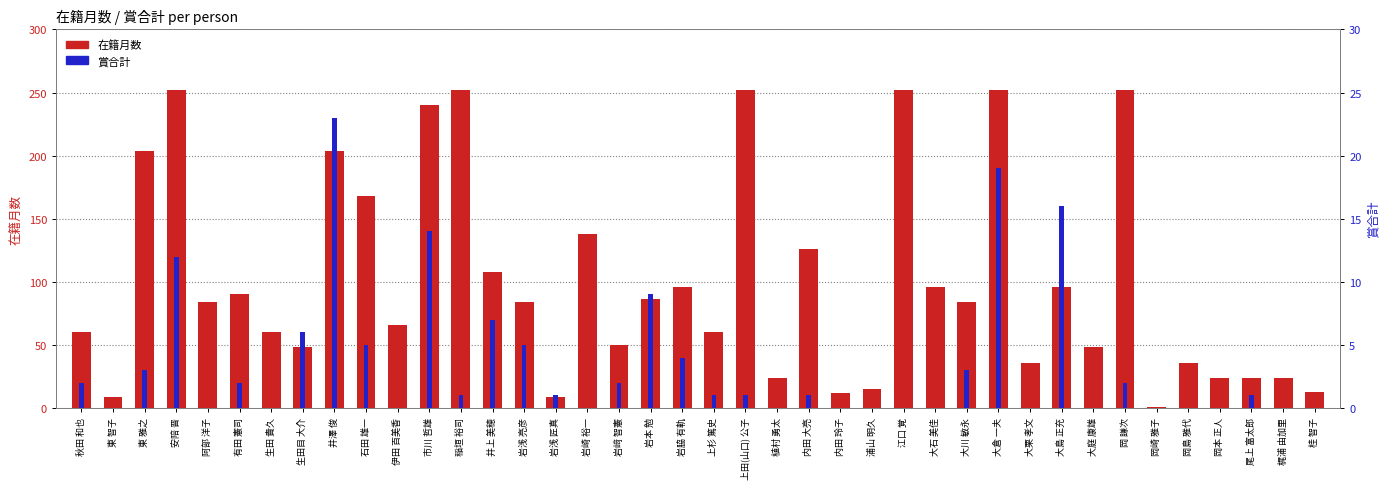

At which label does 在籍月数 reach its peak?

安陪 晋